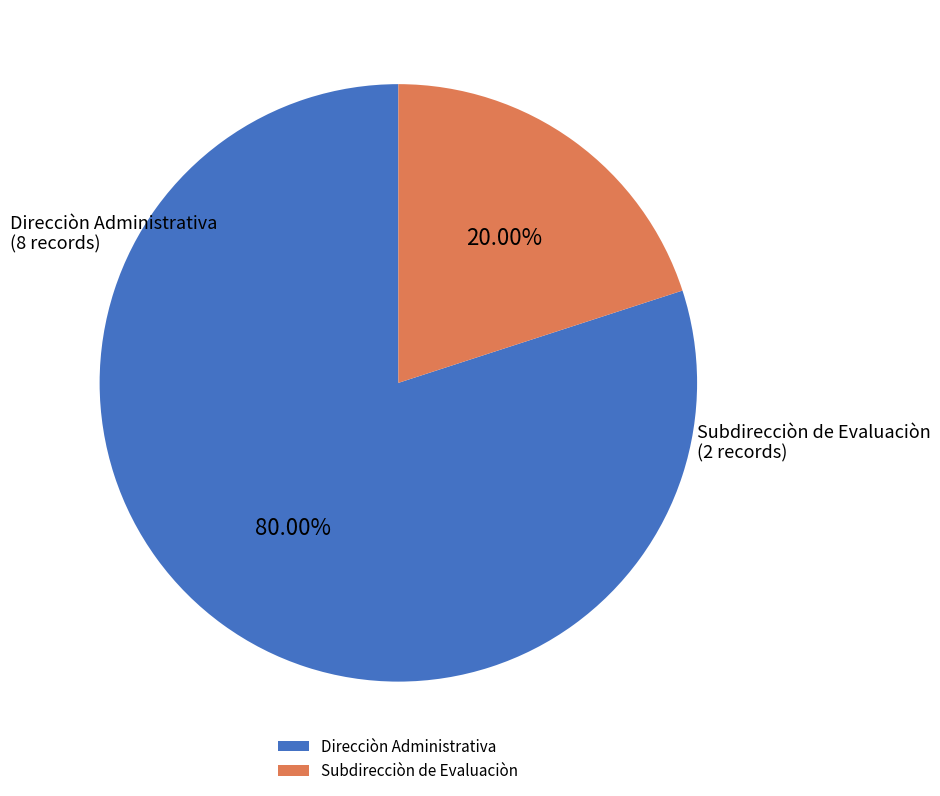

Which slice is the largest?

Direcciòn Administrativa